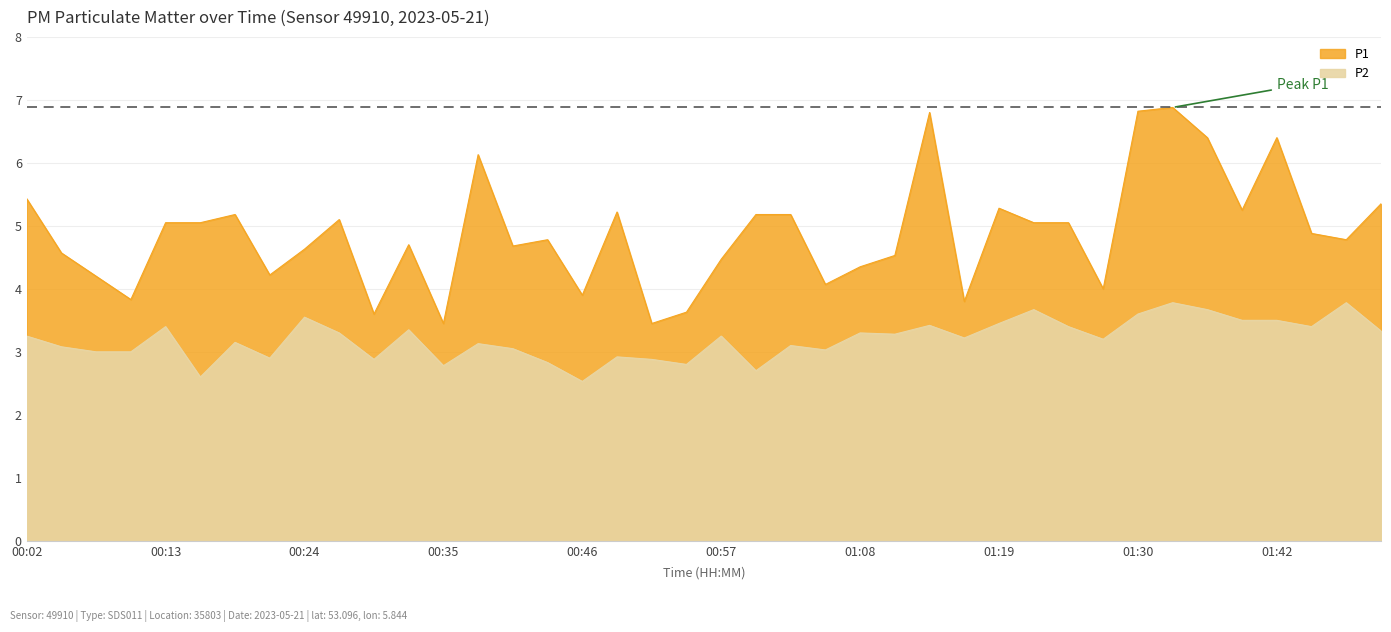

True or false: P1 and P2 intersect in this chart.

False